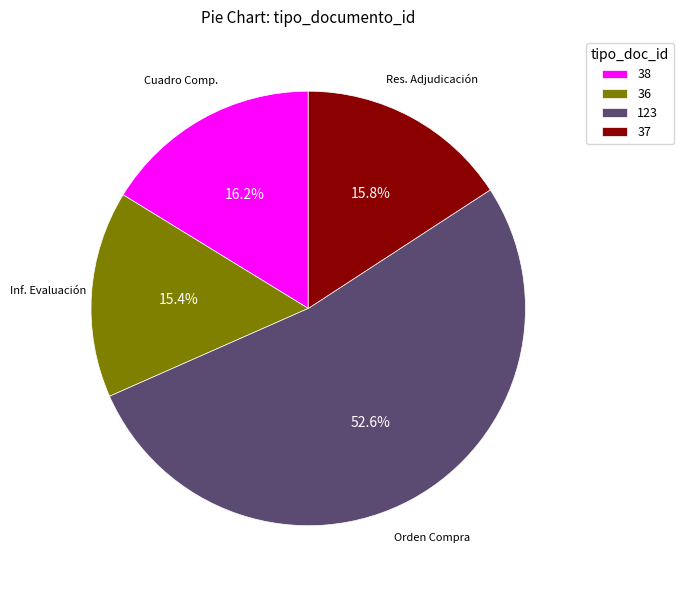

Which slice represents more than half of the pie?

123